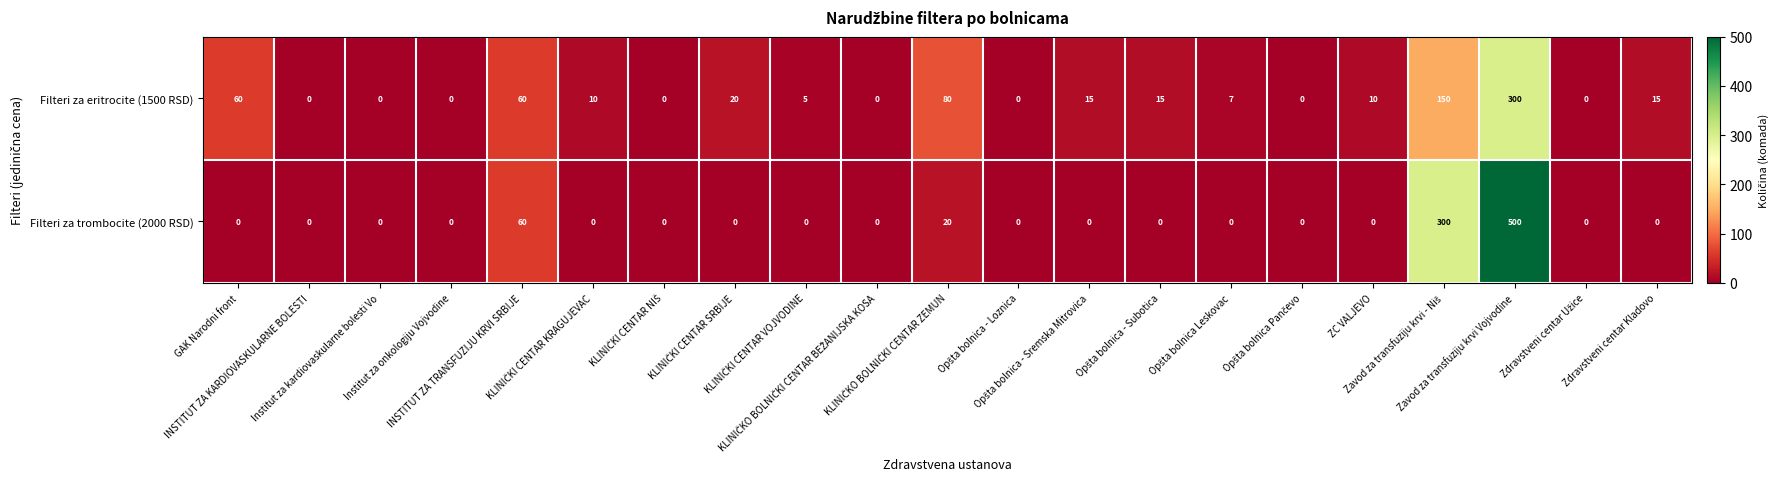

At which category is the sum across all series the highest?

Zavod za transfuziju krvi Vojvodine